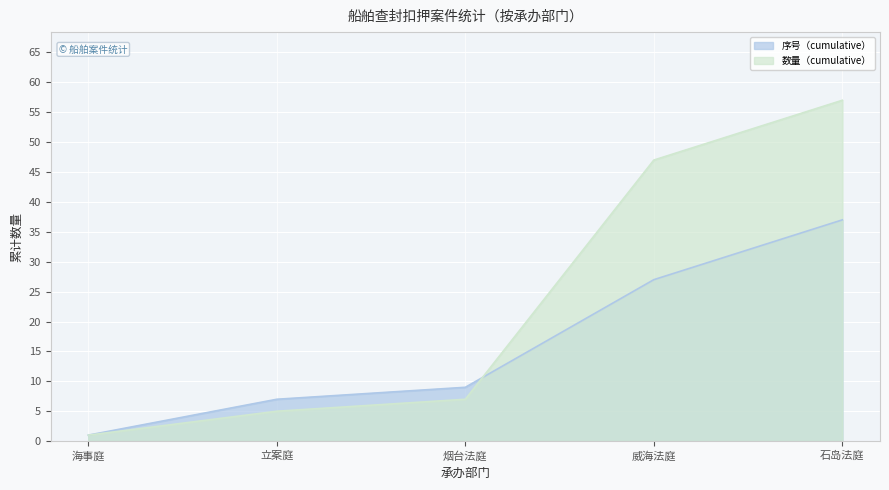

True or false: 序号（cumulative） and 数量（cumulative） intersect in this chart.

True